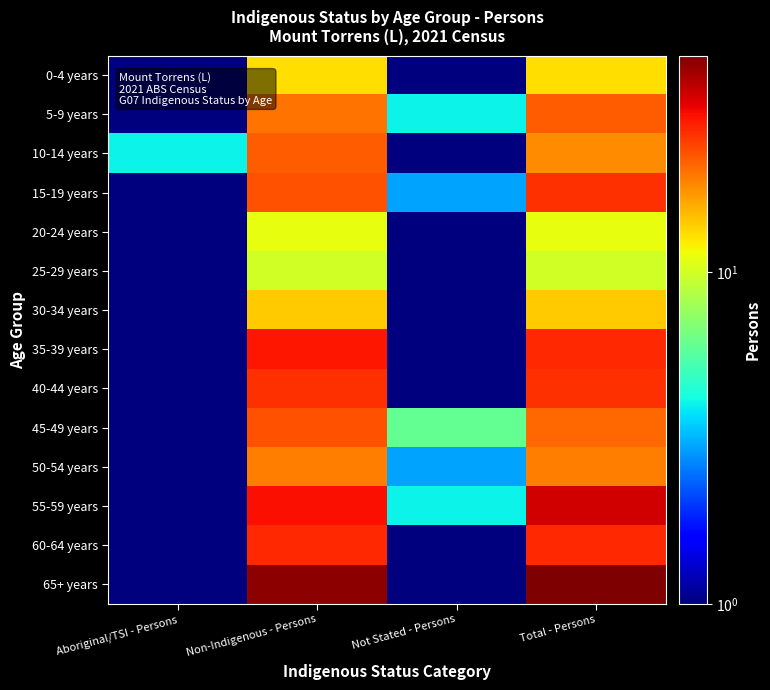

At how many categories does at least one series exceed 20?

2